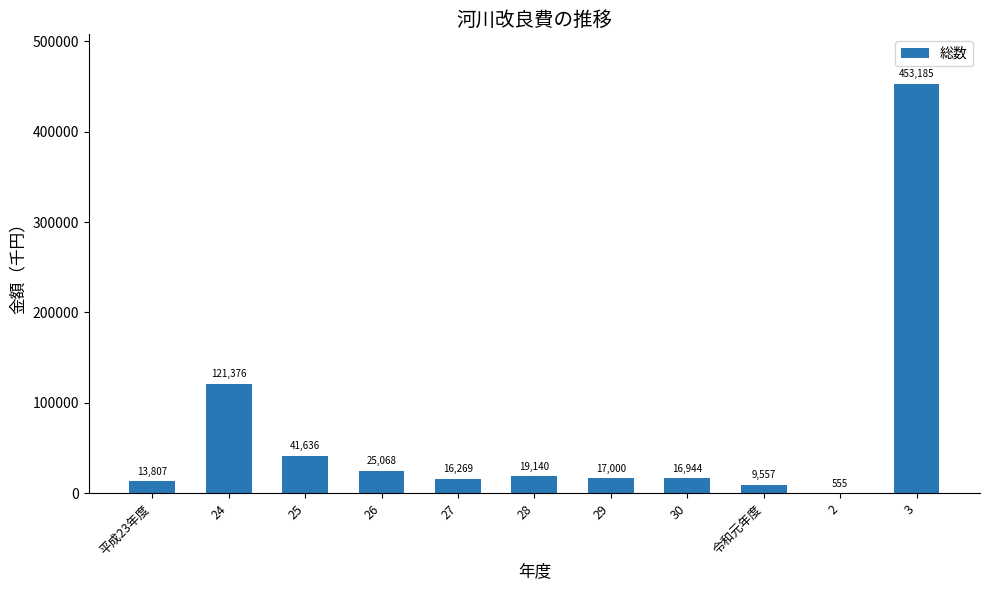

What is the change in value from 平成23年度 to 24?

+107569